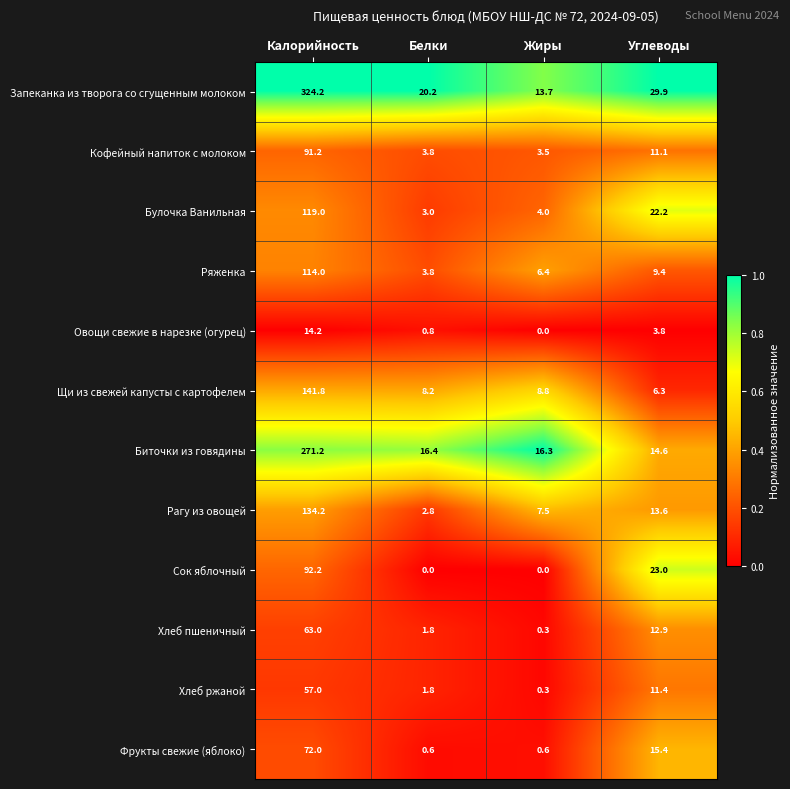

List the labels in order of Щи из свежей капусты с картофелем value, smallest first.

Углеводы, Белки, Жиры, Калорийность